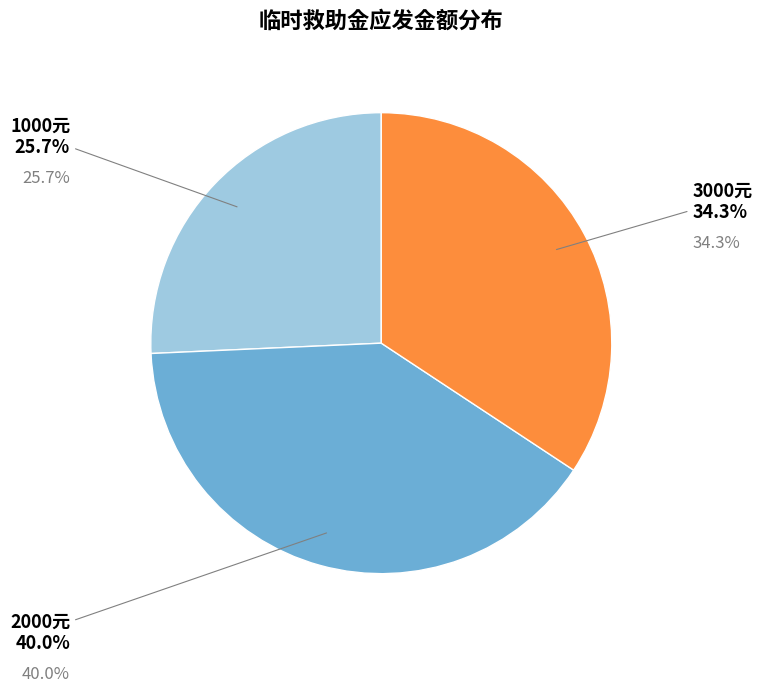

Between 3000元 and 1000元, which is larger?

3000元